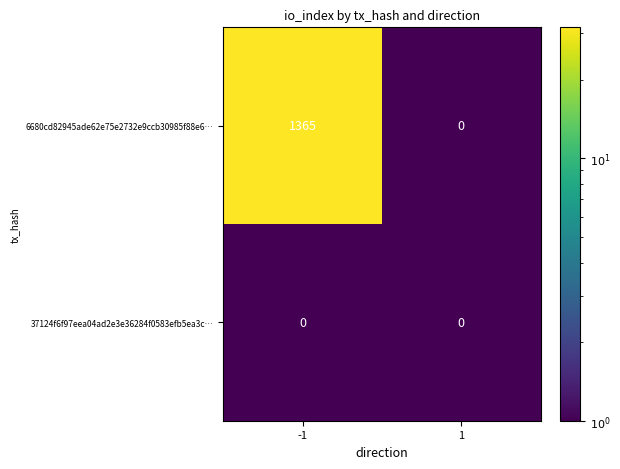

What is the maximum value shown in the chart?

1365